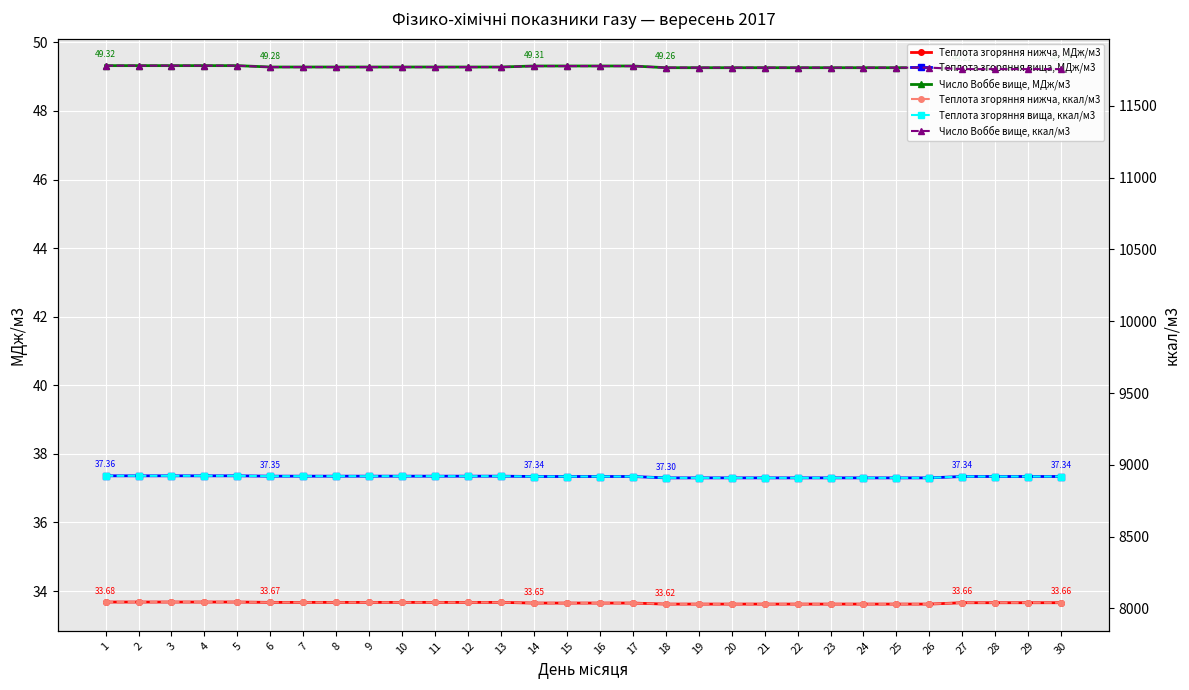

Read the Теплота згоряння нижча, МДж/м3 value at 11.

33.7